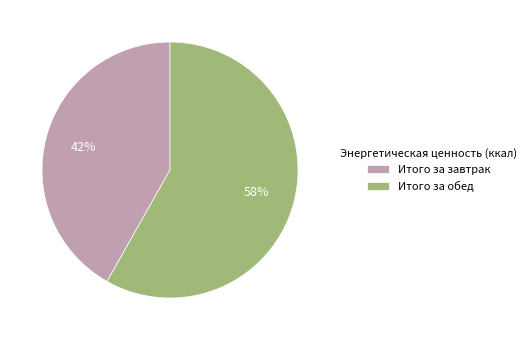

What percentage is the Итого за обед slice, to the nearest percent?

58%